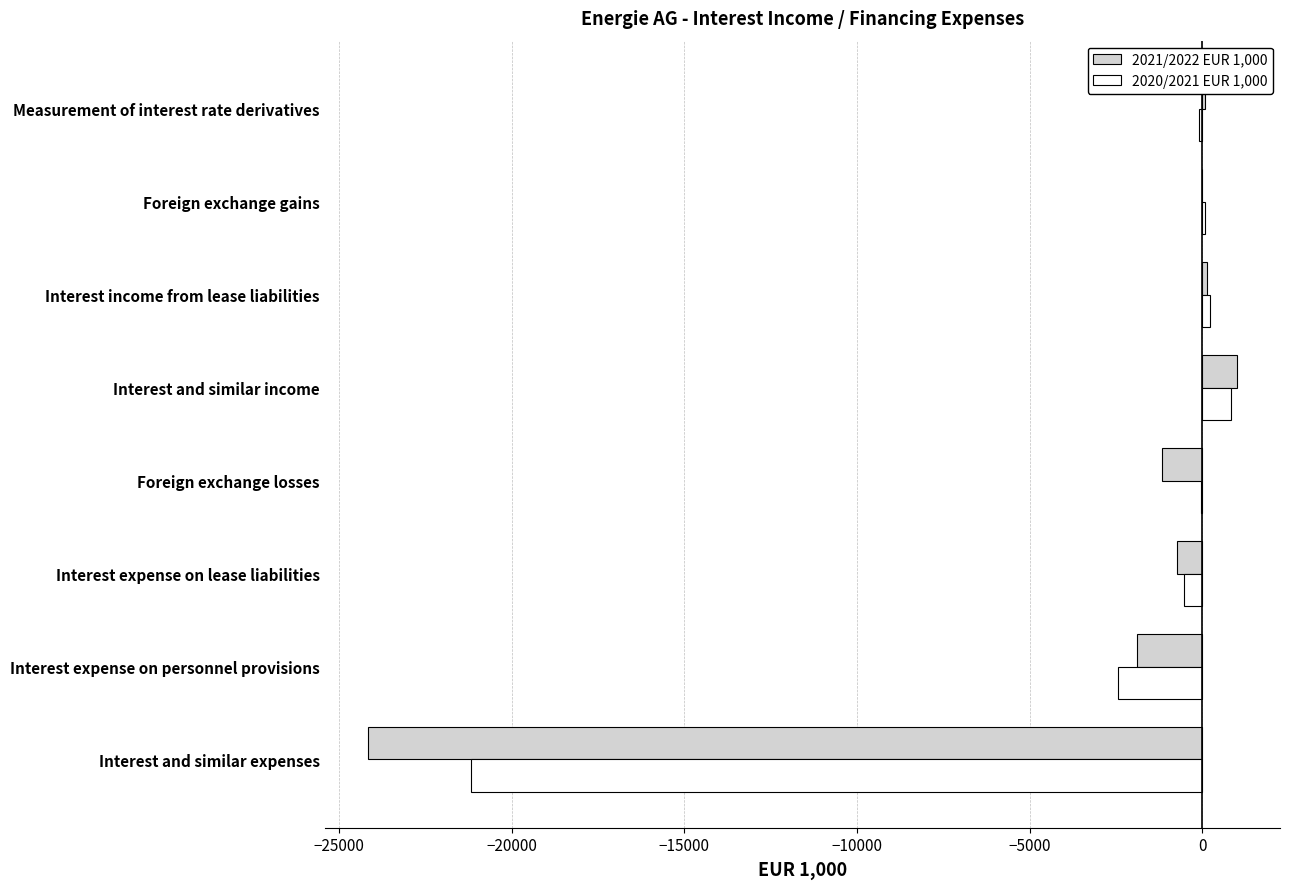

What is the highest value of the 2020/2021 EUR 1,000 series?

841.9